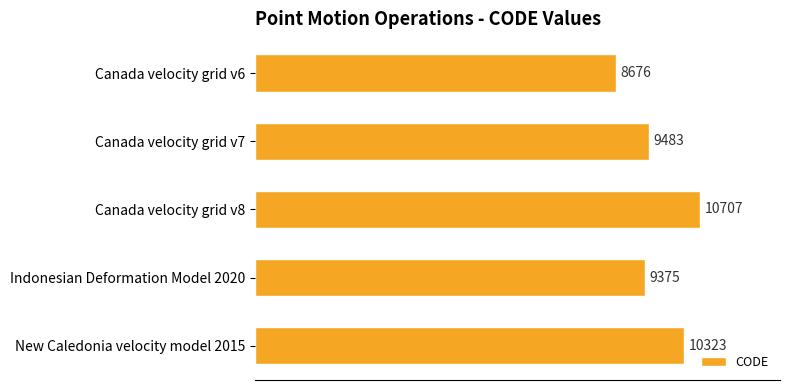

Are the bars grouped side by side (vs. stacked)?

No